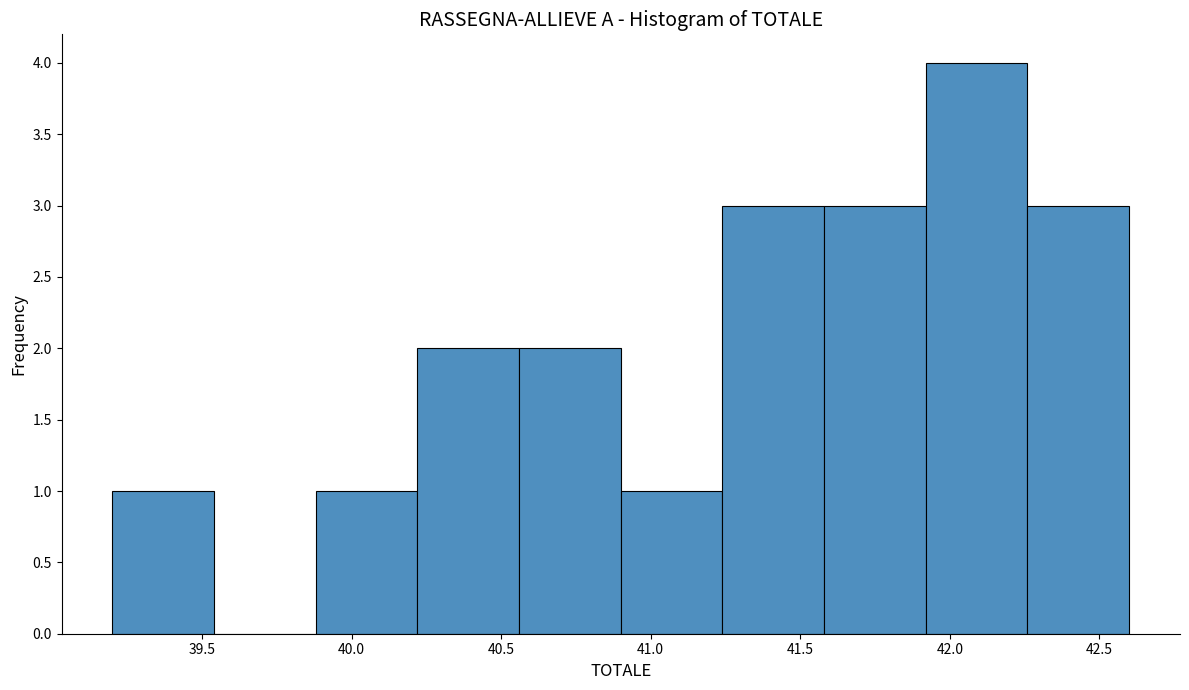

Over which range of the x-axis is the bar tallest?

41.92 to 42.26